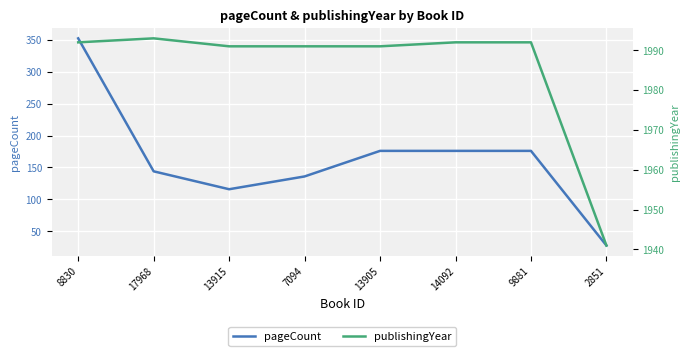

Rank the categories by pageCount value from highest to lowest.

8830, 13905, 14092, 9881, 17968, 7094, 13915, 2851